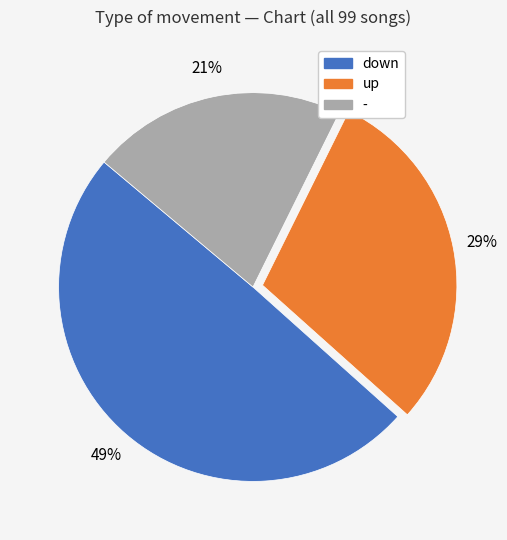

How many slices are in this pie chart?

3